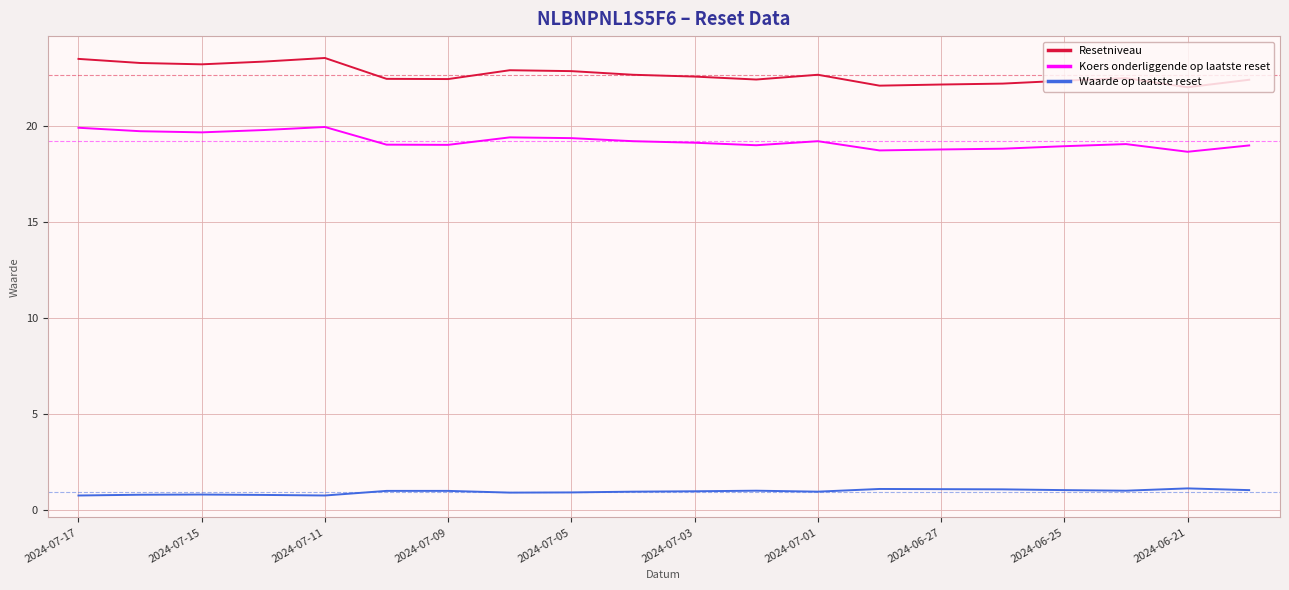

What is the smallest value displayed?

0.8